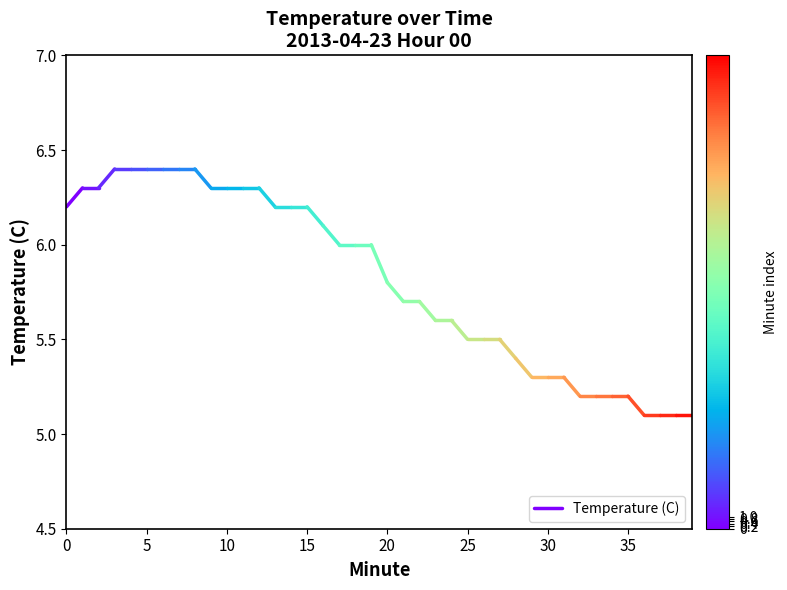

Between 0 and 5, which is larger?

5